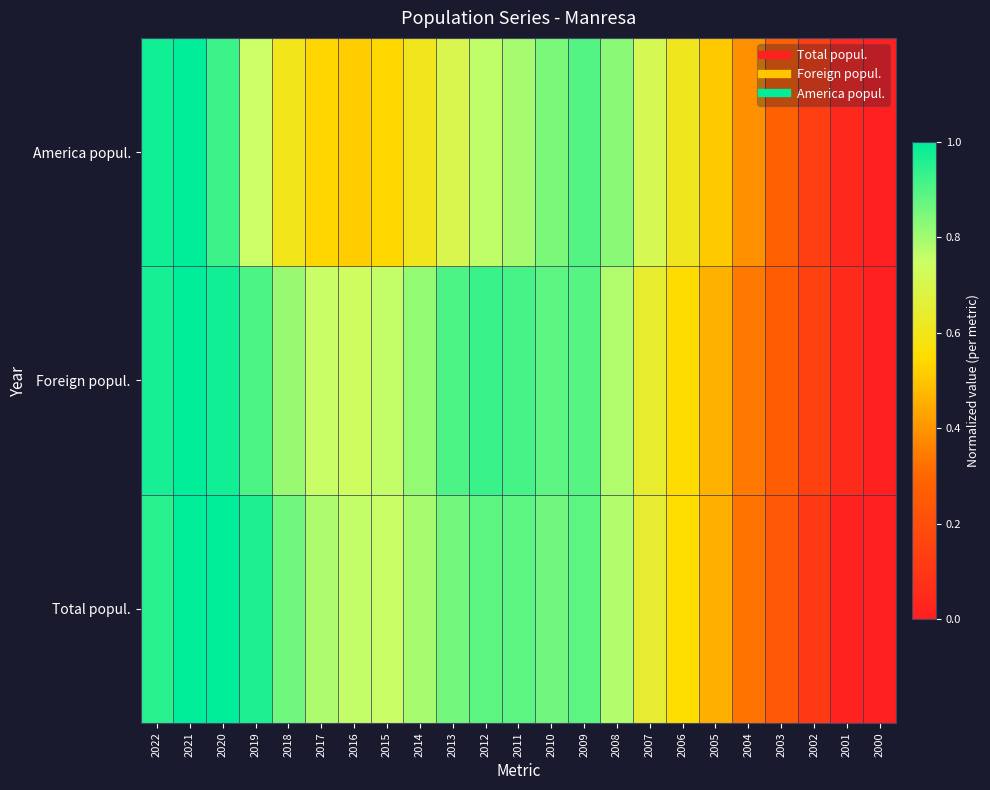

Reading right to left, list all the values displayed in this chart.

Total popul.: 2000=0.0	2001=0.0	2002=0.1	2003=0.2	2004=0.3	2005=0.5	2006=0.6	2007=0.6	2008=0.8	2009=0.9	2010=0.9	2011=0.9	2012=0.9	2013=0.9	2014=0.8	2015=0.8	2016=0.8	2017=0.8	2018=0.9	2019=1.0	2020=1.0	2021=1.0	2022=0.9
Foreign popul.: 2000=0.0	2001=0.1	2002=0.1	2003=0.3	2004=0.3	2005=0.5	2006=0.6	2007=0.6	2008=0.8	2009=0.9	2010=0.9	2011=0.9	2012=0.9	2013=0.9	2014=0.8	2015=0.8	2016=0.7	2017=0.8	2018=0.8	2019=0.9	2020=1.0	2021=1.0	2022=1.0
America popul.: 2000=0.0	2001=0.0	2002=0.1	2003=0.3	2004=0.4	2005=0.5	2006=0.6	2007=0.7	2008=0.8	2009=0.9	2010=0.8	2011=0.8	2012=0.8	2013=0.7	2014=0.6	2015=0.5	2016=0.5	2017=0.5	2018=0.6	2019=0.7	2020=0.9	2021=1.0	2022=1.0